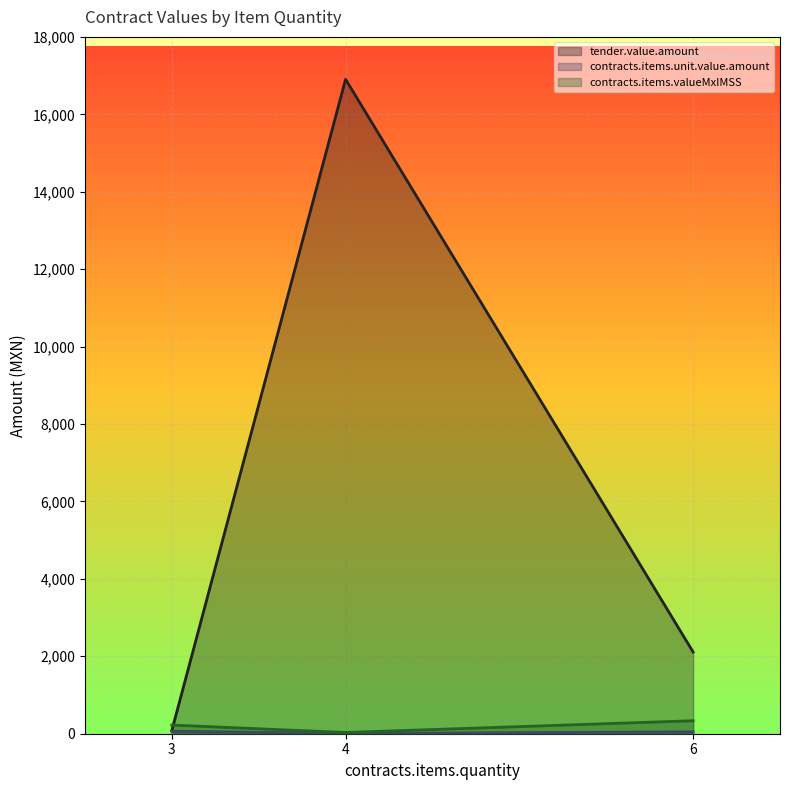

Which series has the largest total across all categories?

tender.value.amount